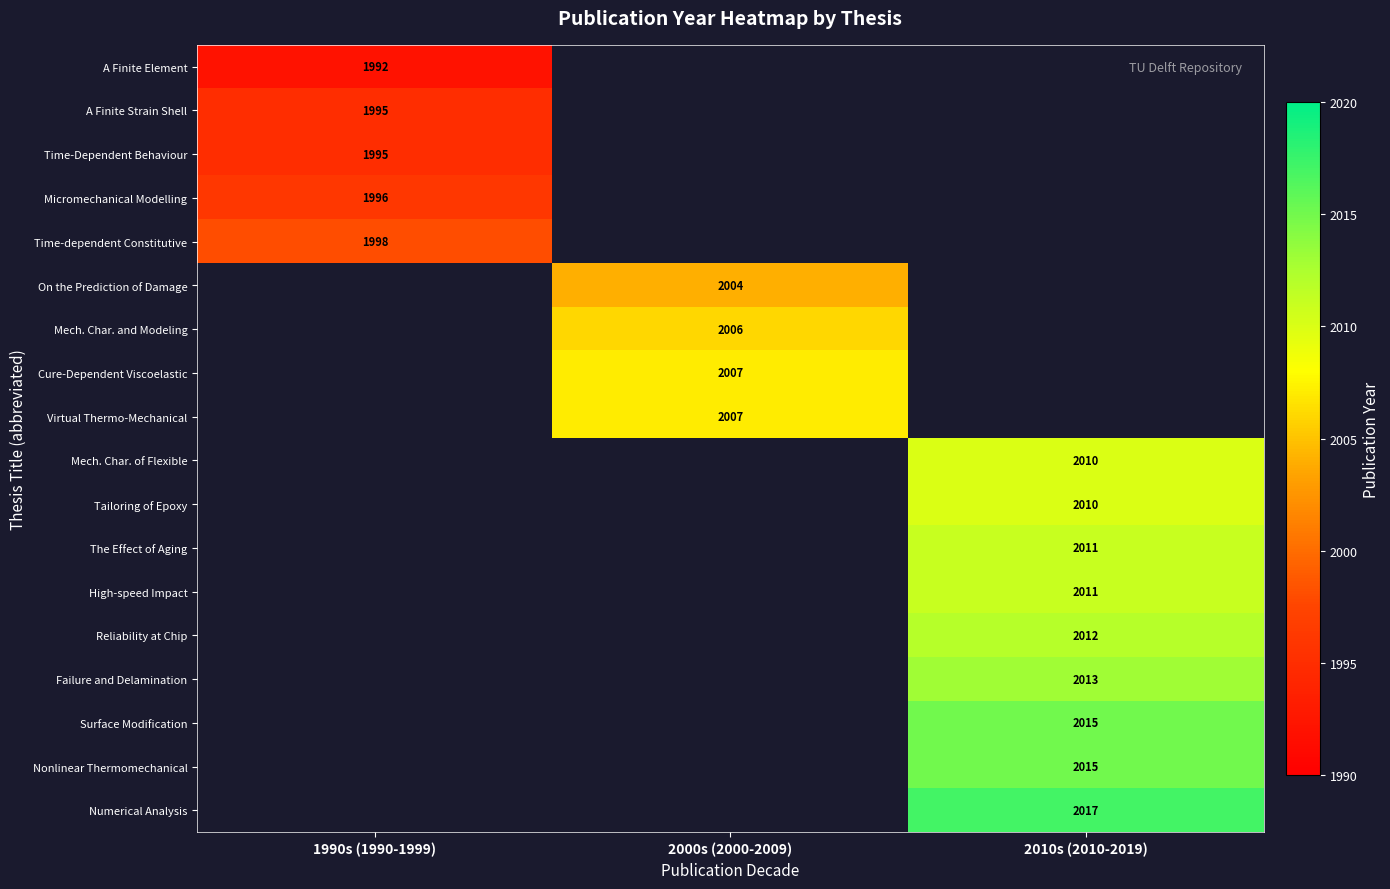

True or false: Cure-Dependent Viscoelastic has a value of 2007 at 2000s (2000-2009).

True